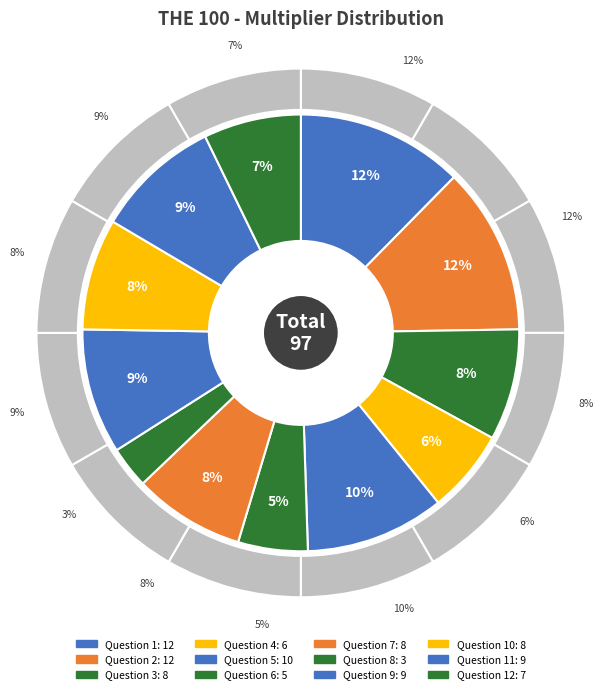

Which slice is the largest?

1